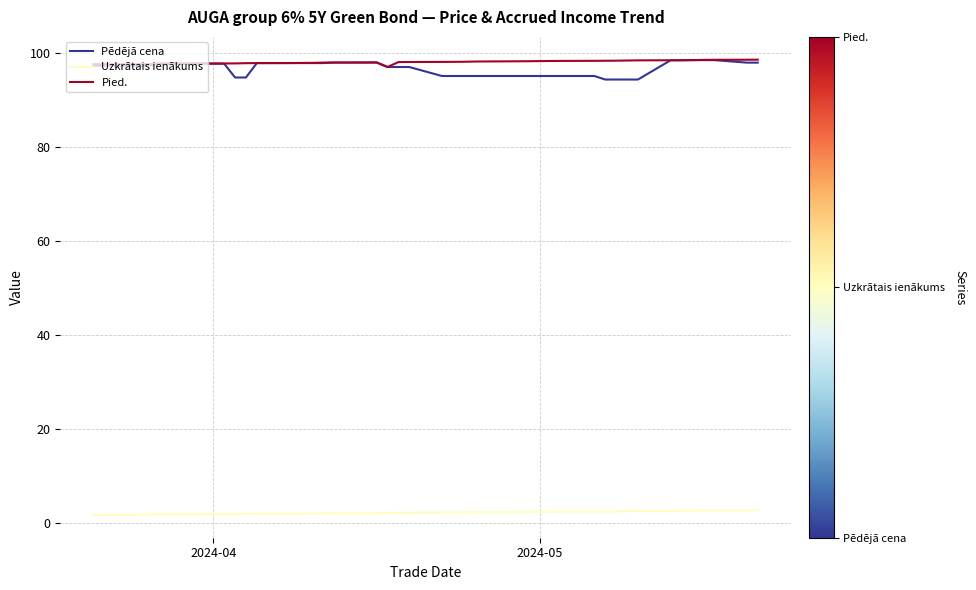

True or false: Uzkrātais ienākums and Pied. cross at least once.

False